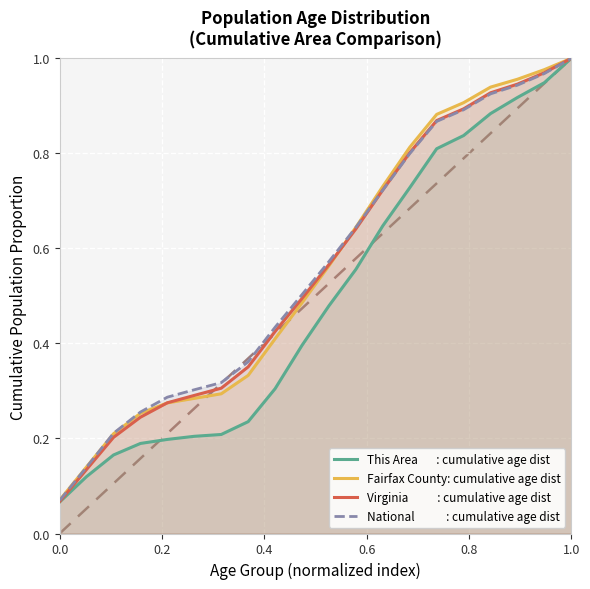

List the series in order of their peak value, lowest first.

This Area       : cumulative age dist, Fairfax County: cumulative age dist, Virginia           : cumulative age dist, National            : cumulative age dist